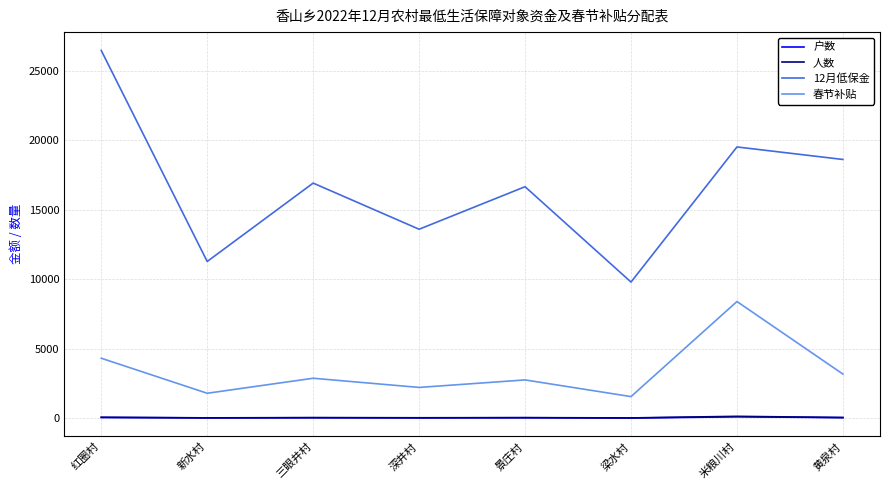

Is it true that 12月低保金 equals 4649 at 景庄村?

False